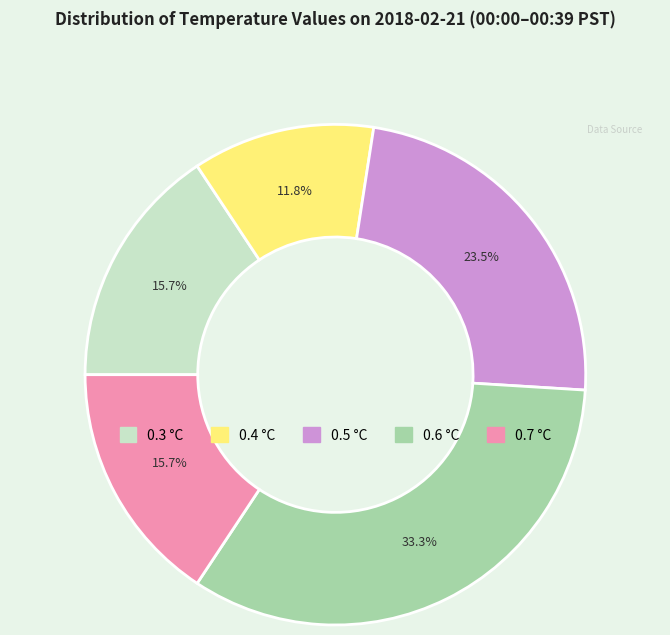

The 0.5 slice represents 31% of the pie. True or false?

False